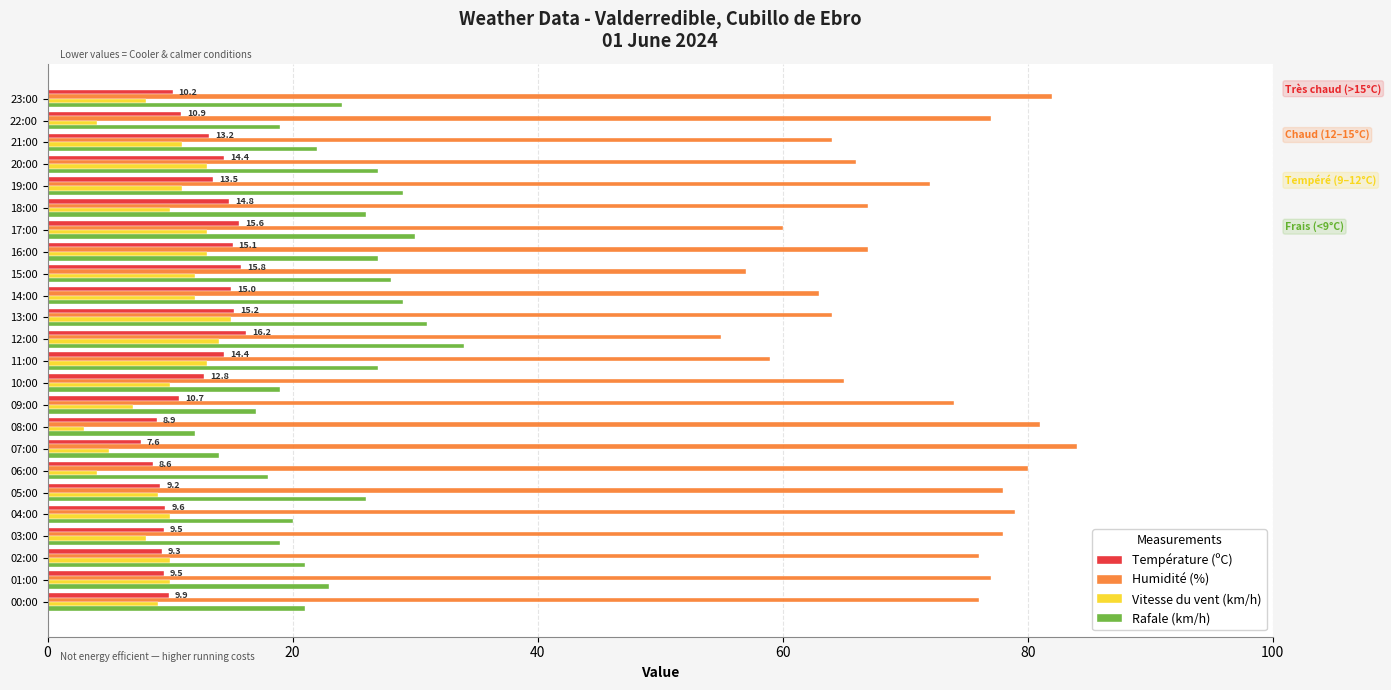

The Rafale (km/h) series shows 15.2 at 18:00. True or false?

False